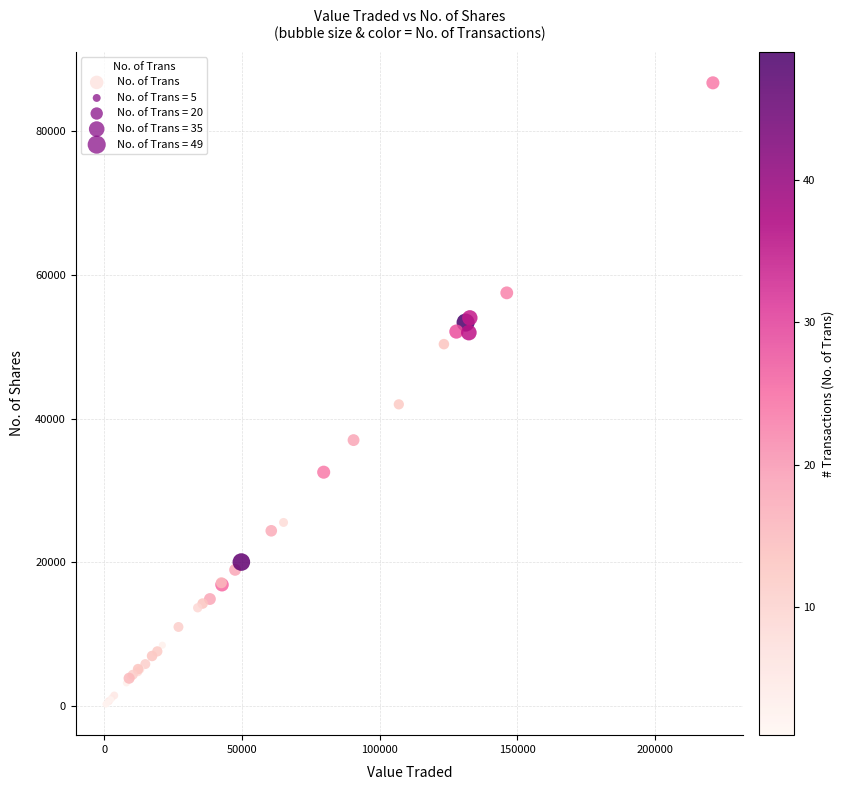

What Y value in the scatter plot is closest to 43486?

41972